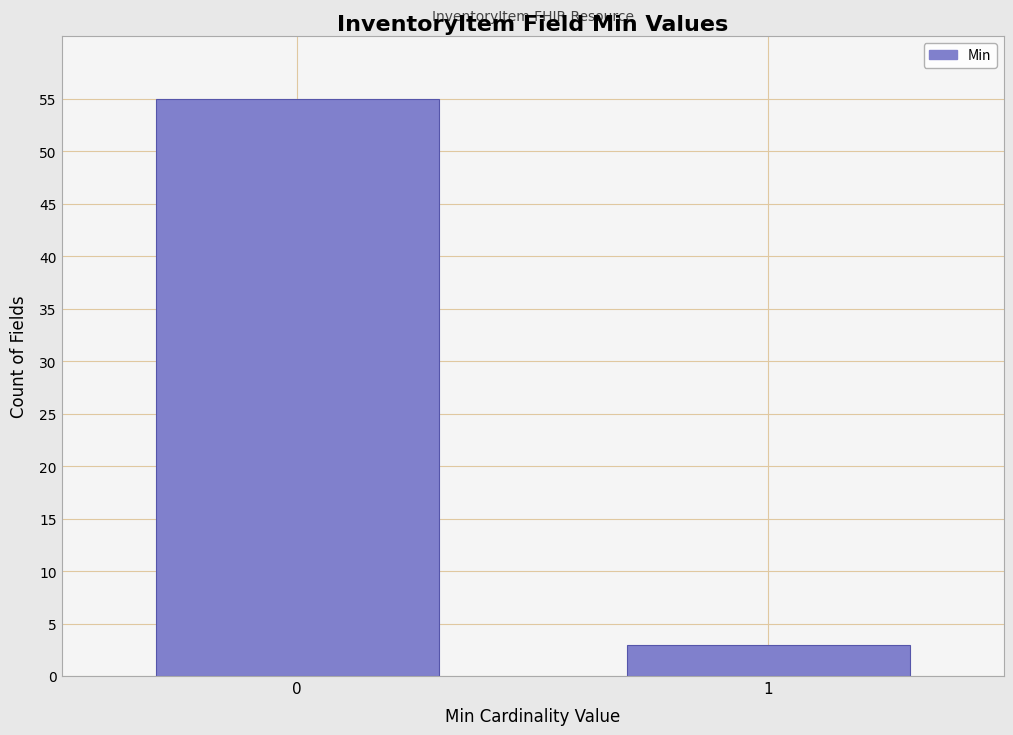

Reading left to right, what are all the values shown in this chart?

0=55	1=3